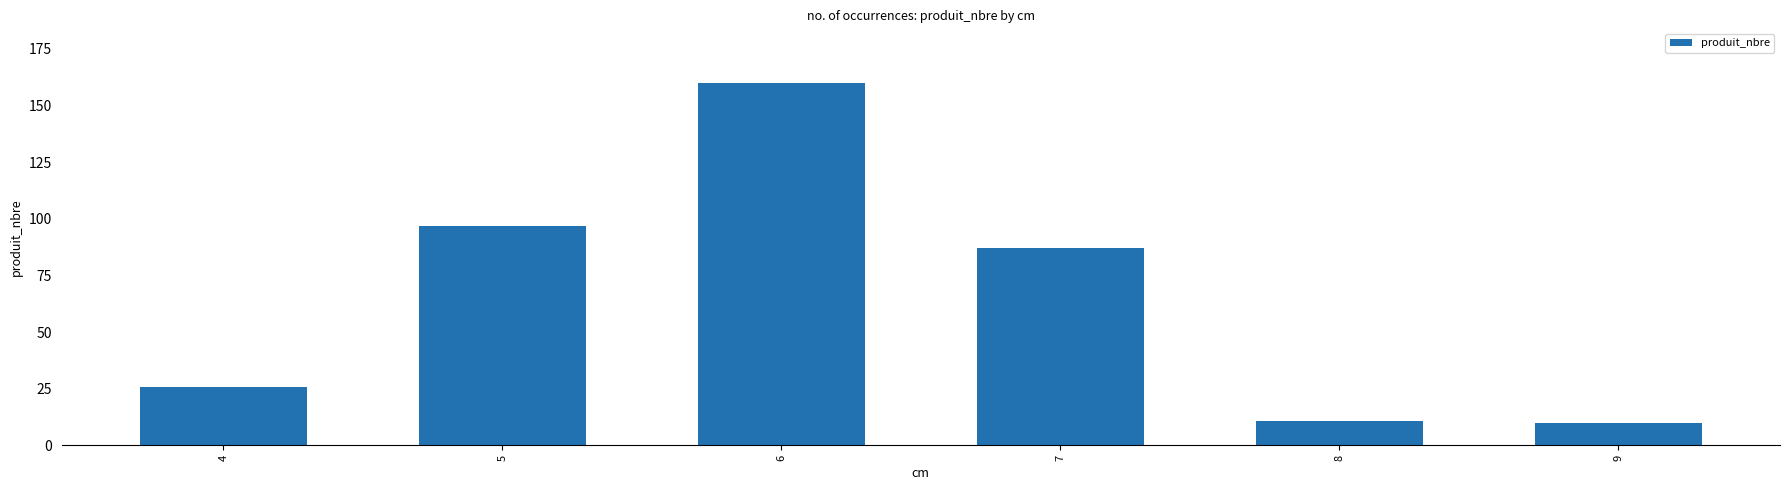

Does the chart contain stacked bars?

No